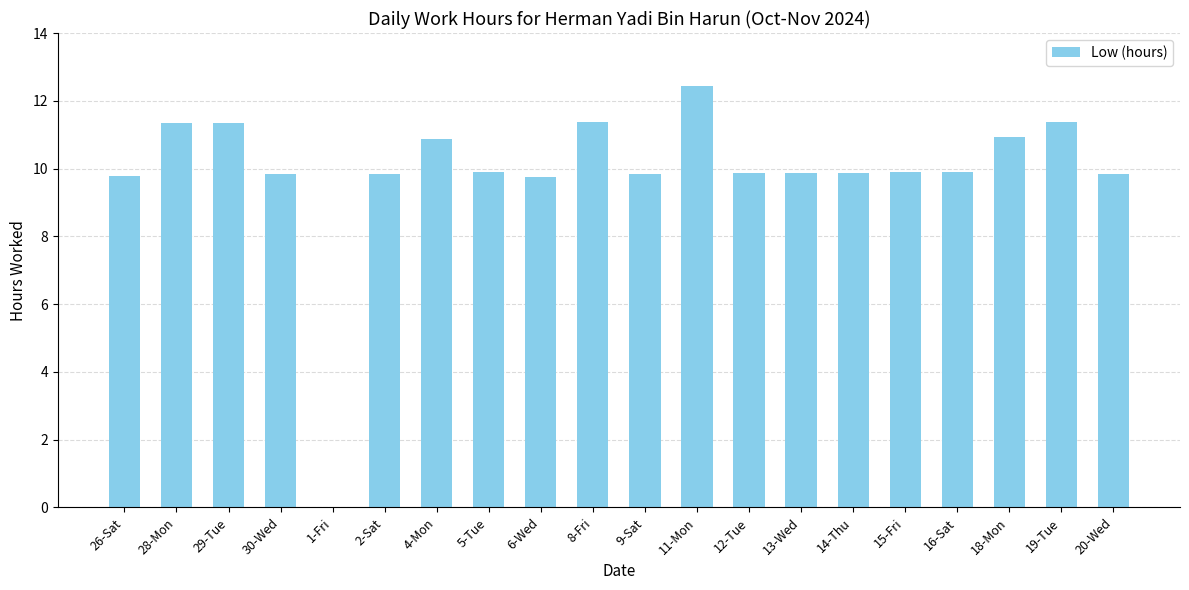

How many series are shown in this chart?

1